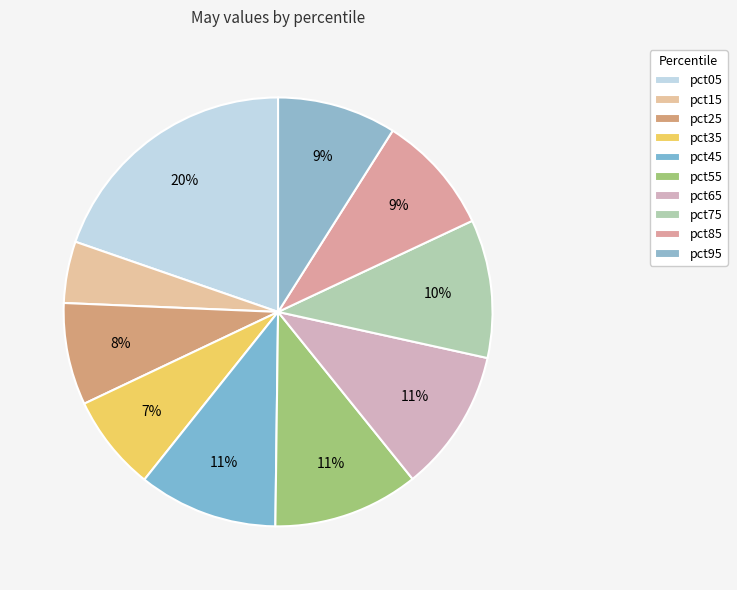

To the nearest percent, what is the combined percentage of pct45 and pct75?

21%